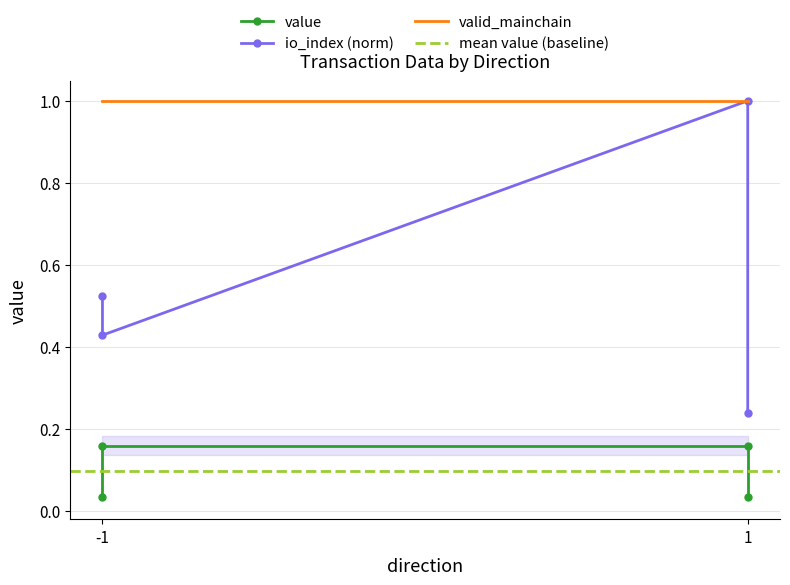

Between -1 and 1, which series saw the biggest shift?

io_index